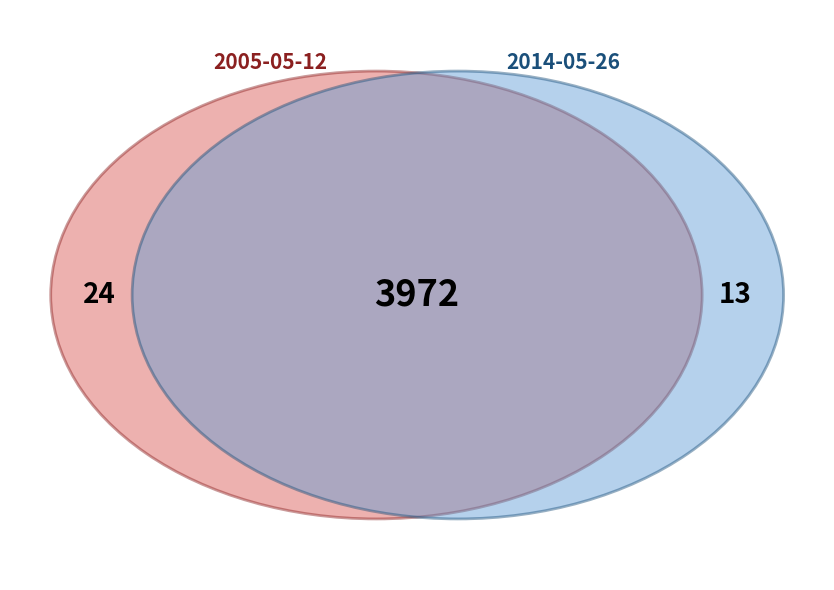

Count the number of slices in the pie.

2